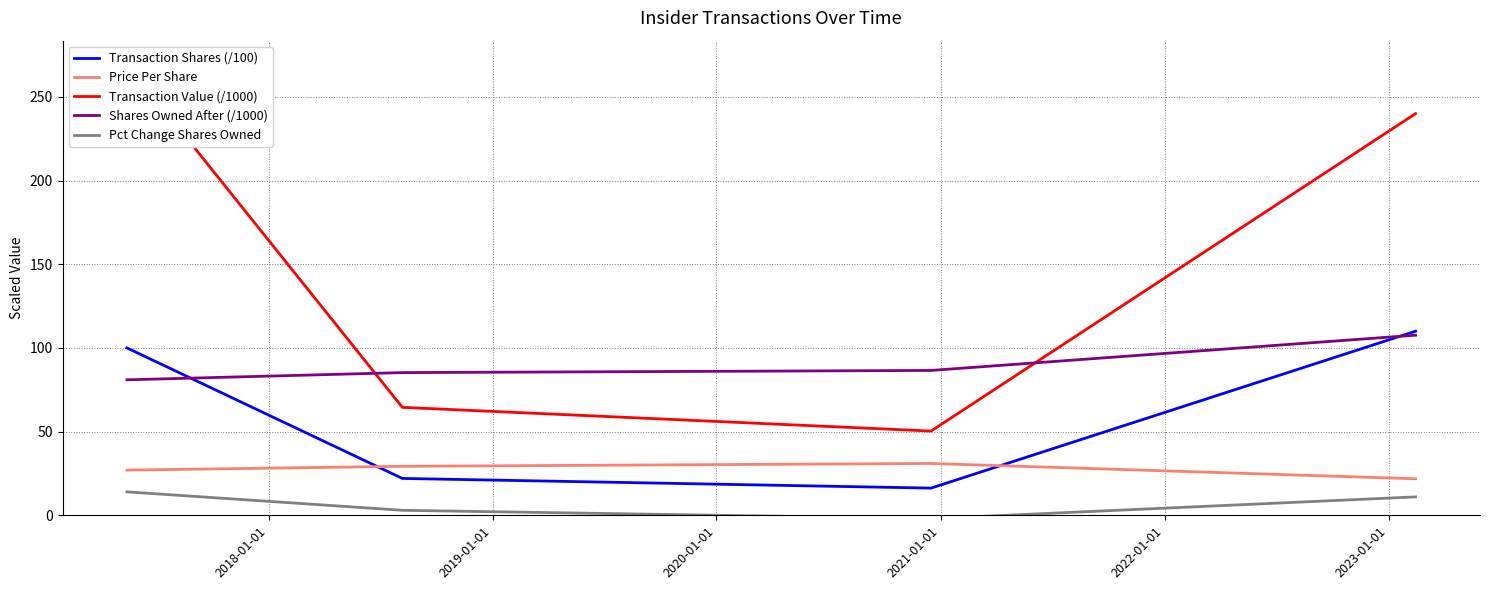

How many categories are shown in the chart?

4